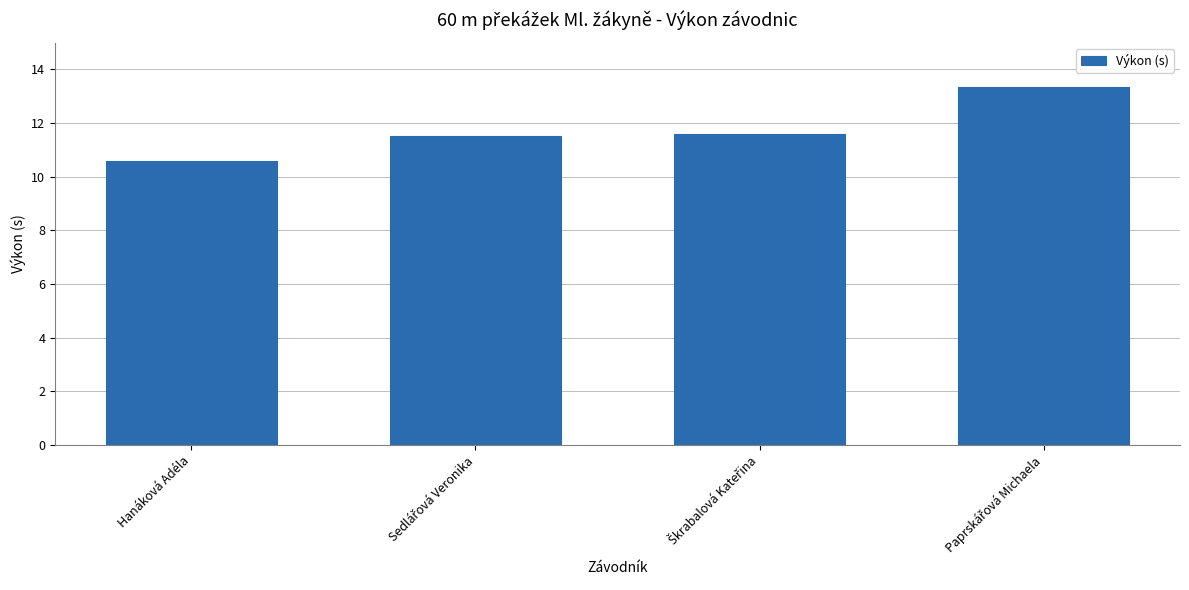

What is the label of the 4th bar from the right?

Hanáková Adéla